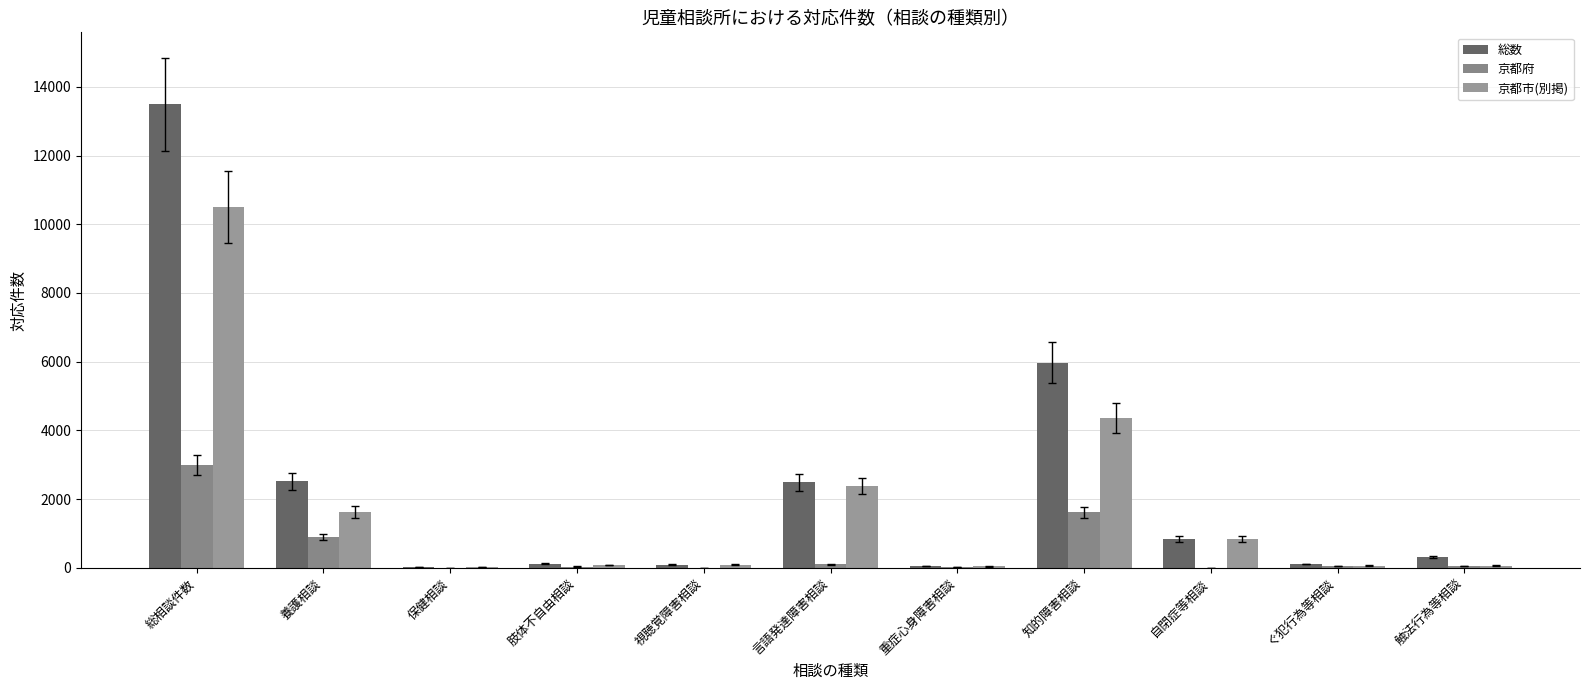

What value does the 京都市(別掲) series have at 肢体不自由相談, to the nearest 100?

100